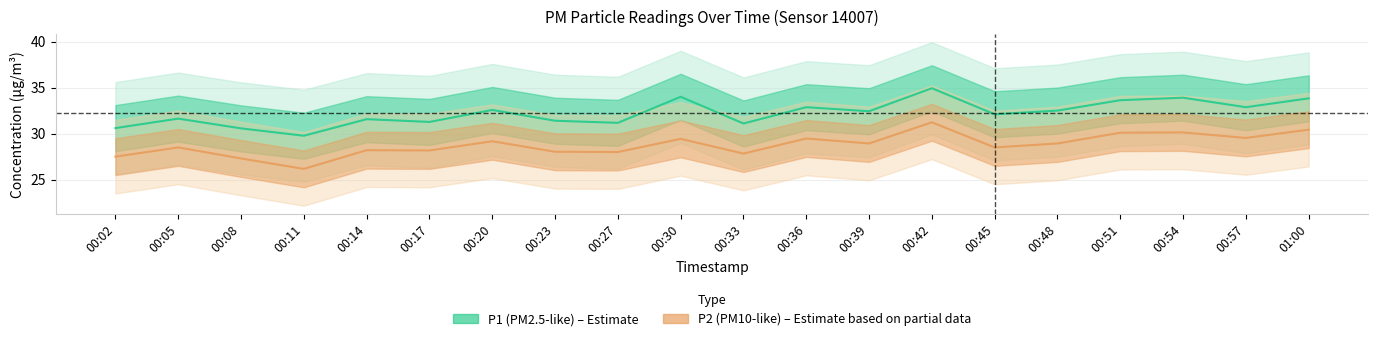

The value of P1 at 00:45 is 32.1. True or false?

True